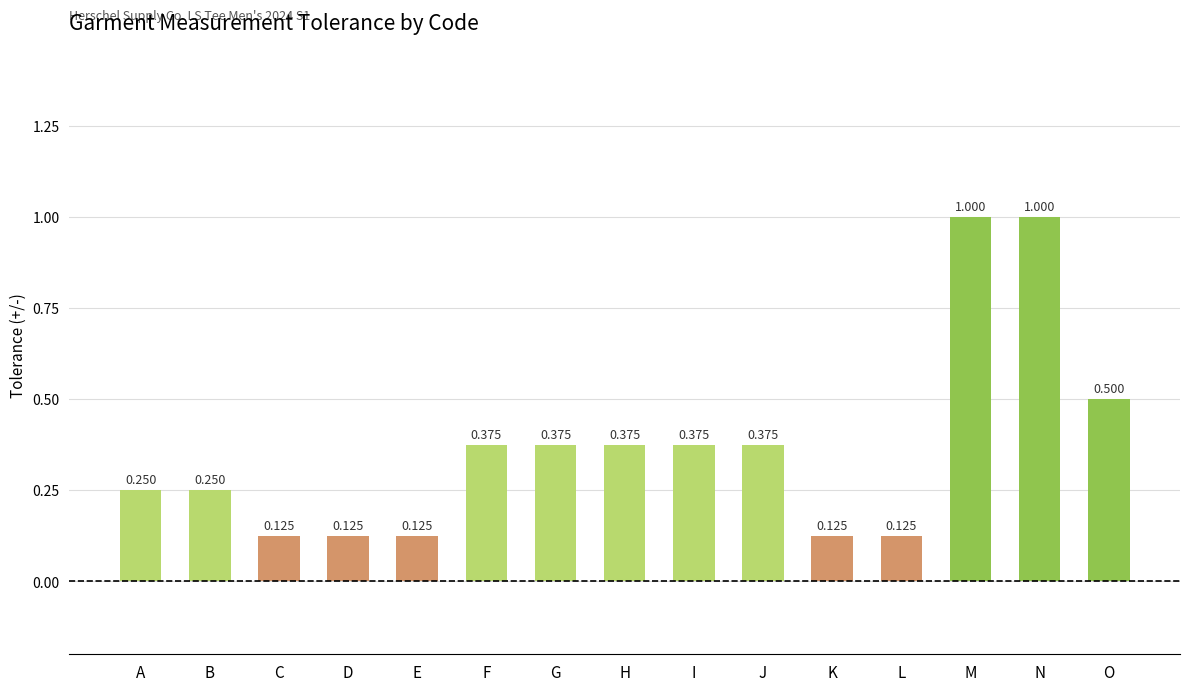

Which has a higher value, J or B?

J